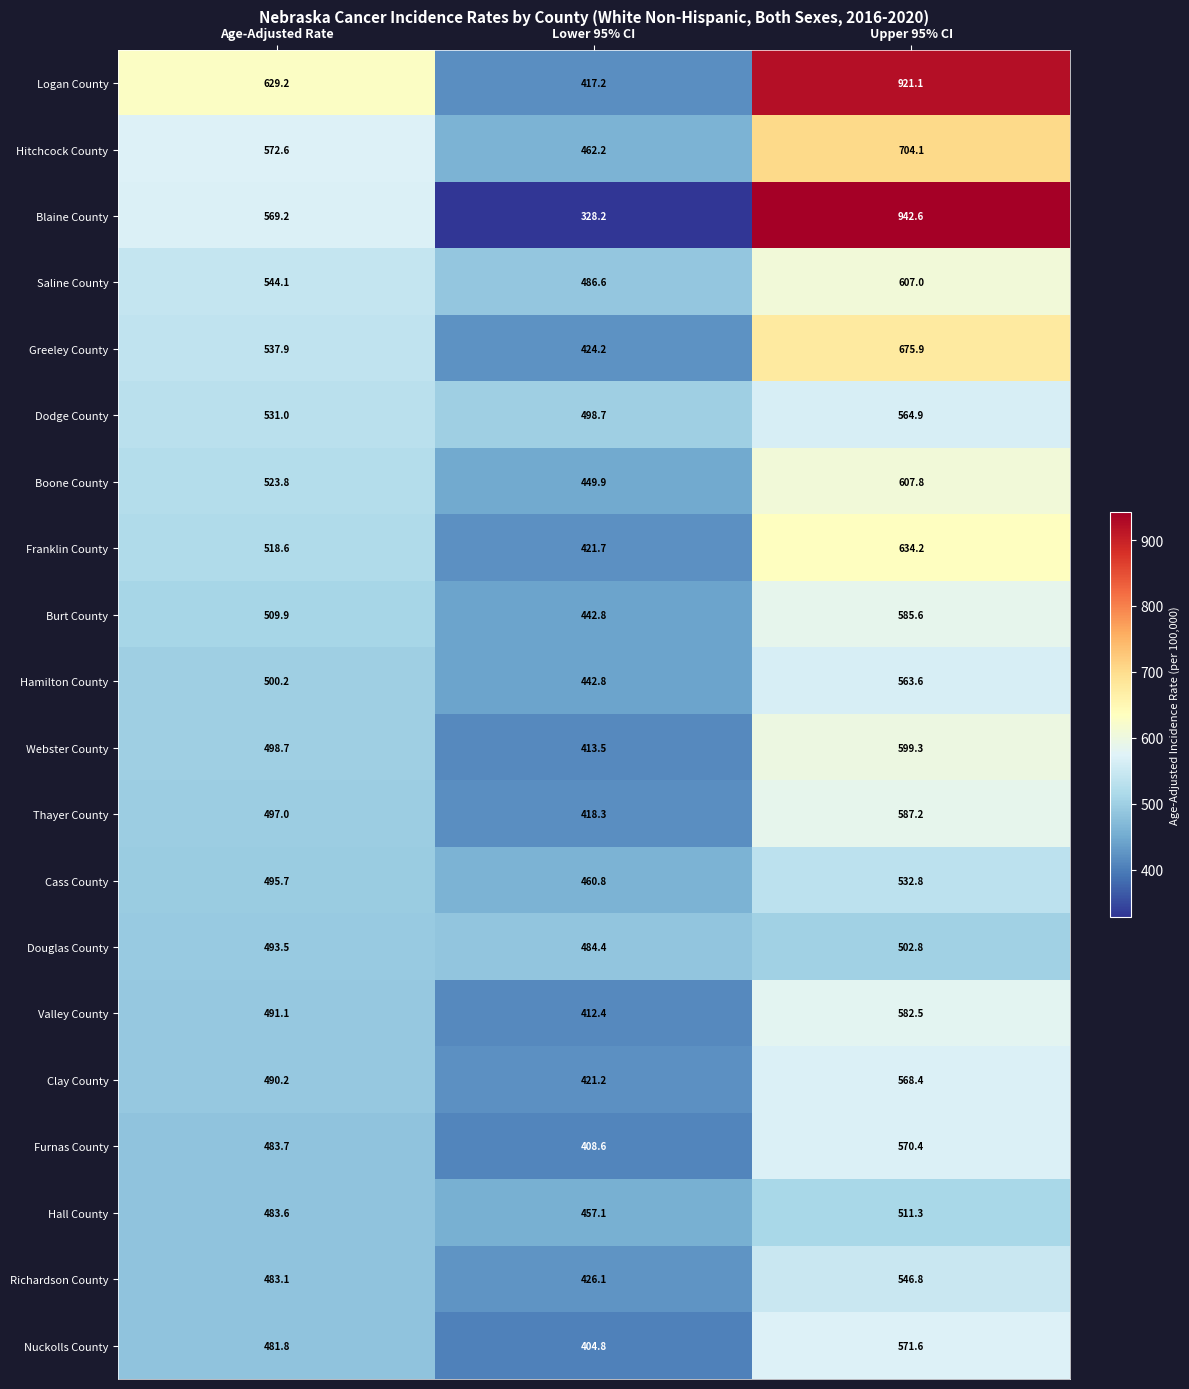

What is the difference between the maximum and minimum values in the Douglas County series?

18.4